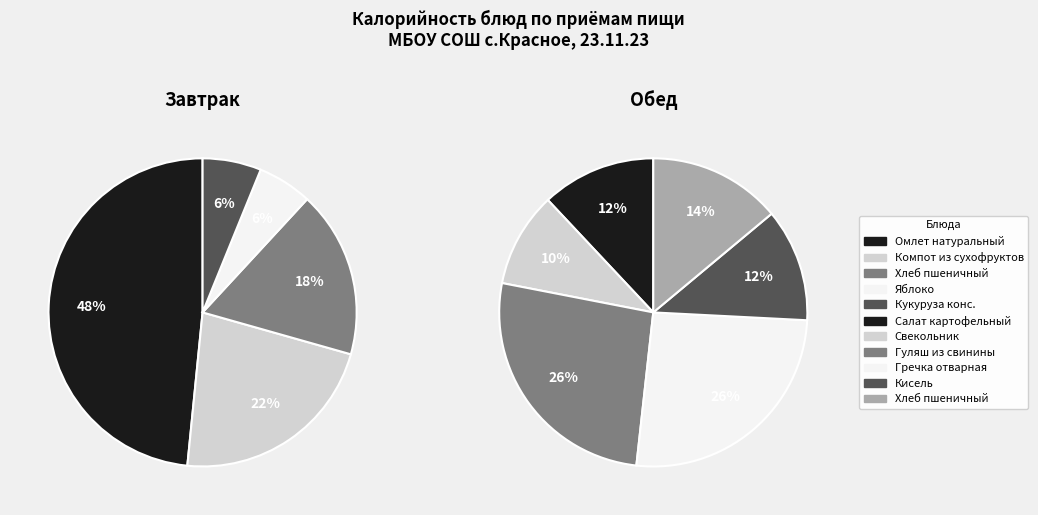

Is Кукуруза консервированная the majority of the pie?

No